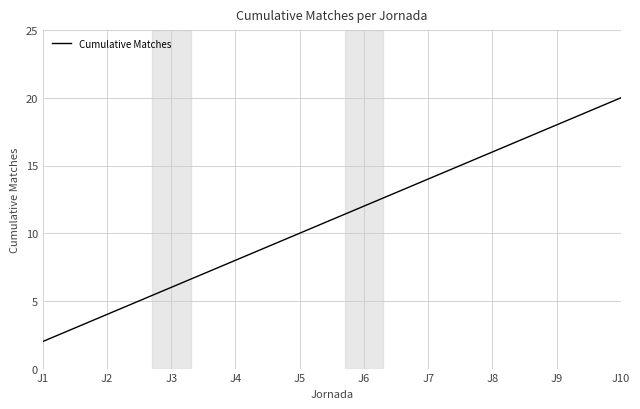

What is the minimum value shown in the chart?

2